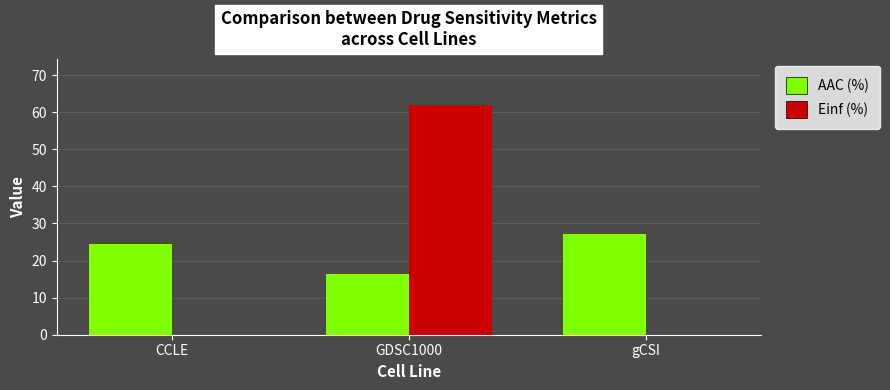

What is the difference between the Einf (%) values at GDSC1000 and CCLE?

62.0